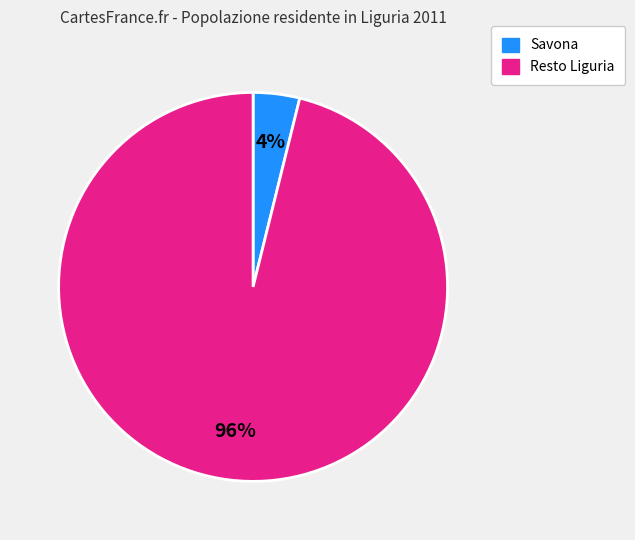

To the nearest percent, what is the average slice percentage?

50%